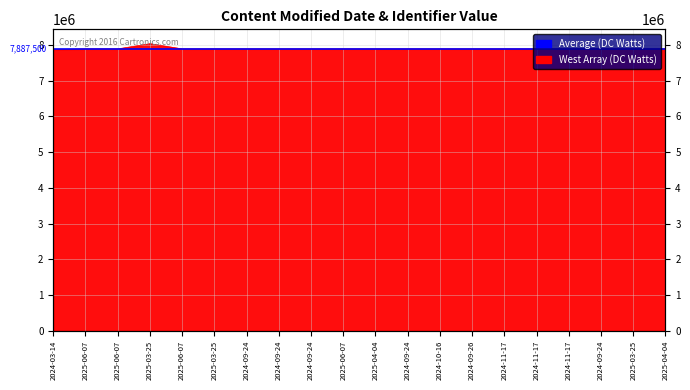

What is the ratio of the value at 2024-11-17 to the value at 2025-04-04?

1.0